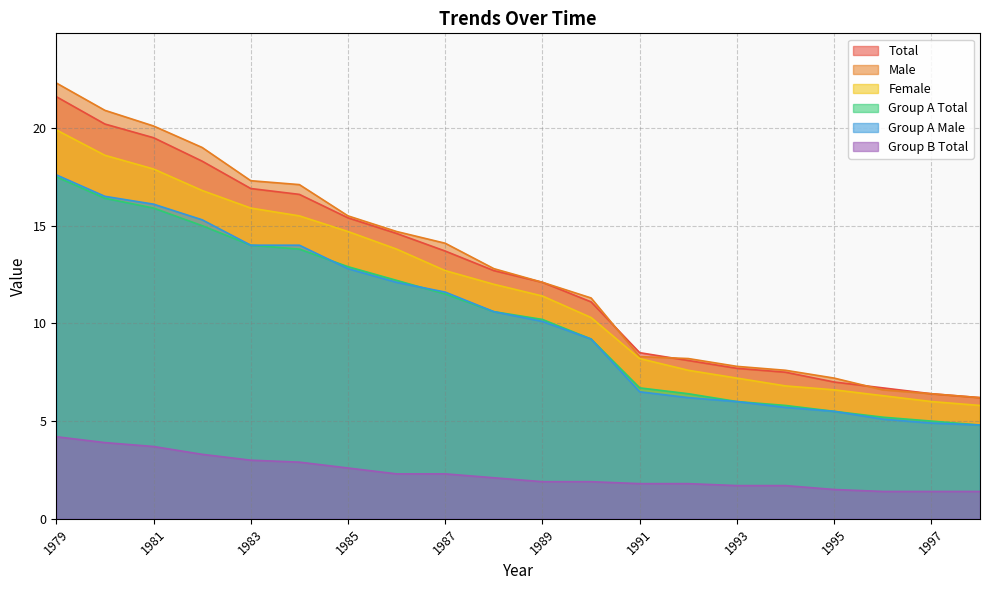

At which category does the chart reach its minimum across all series?

1996